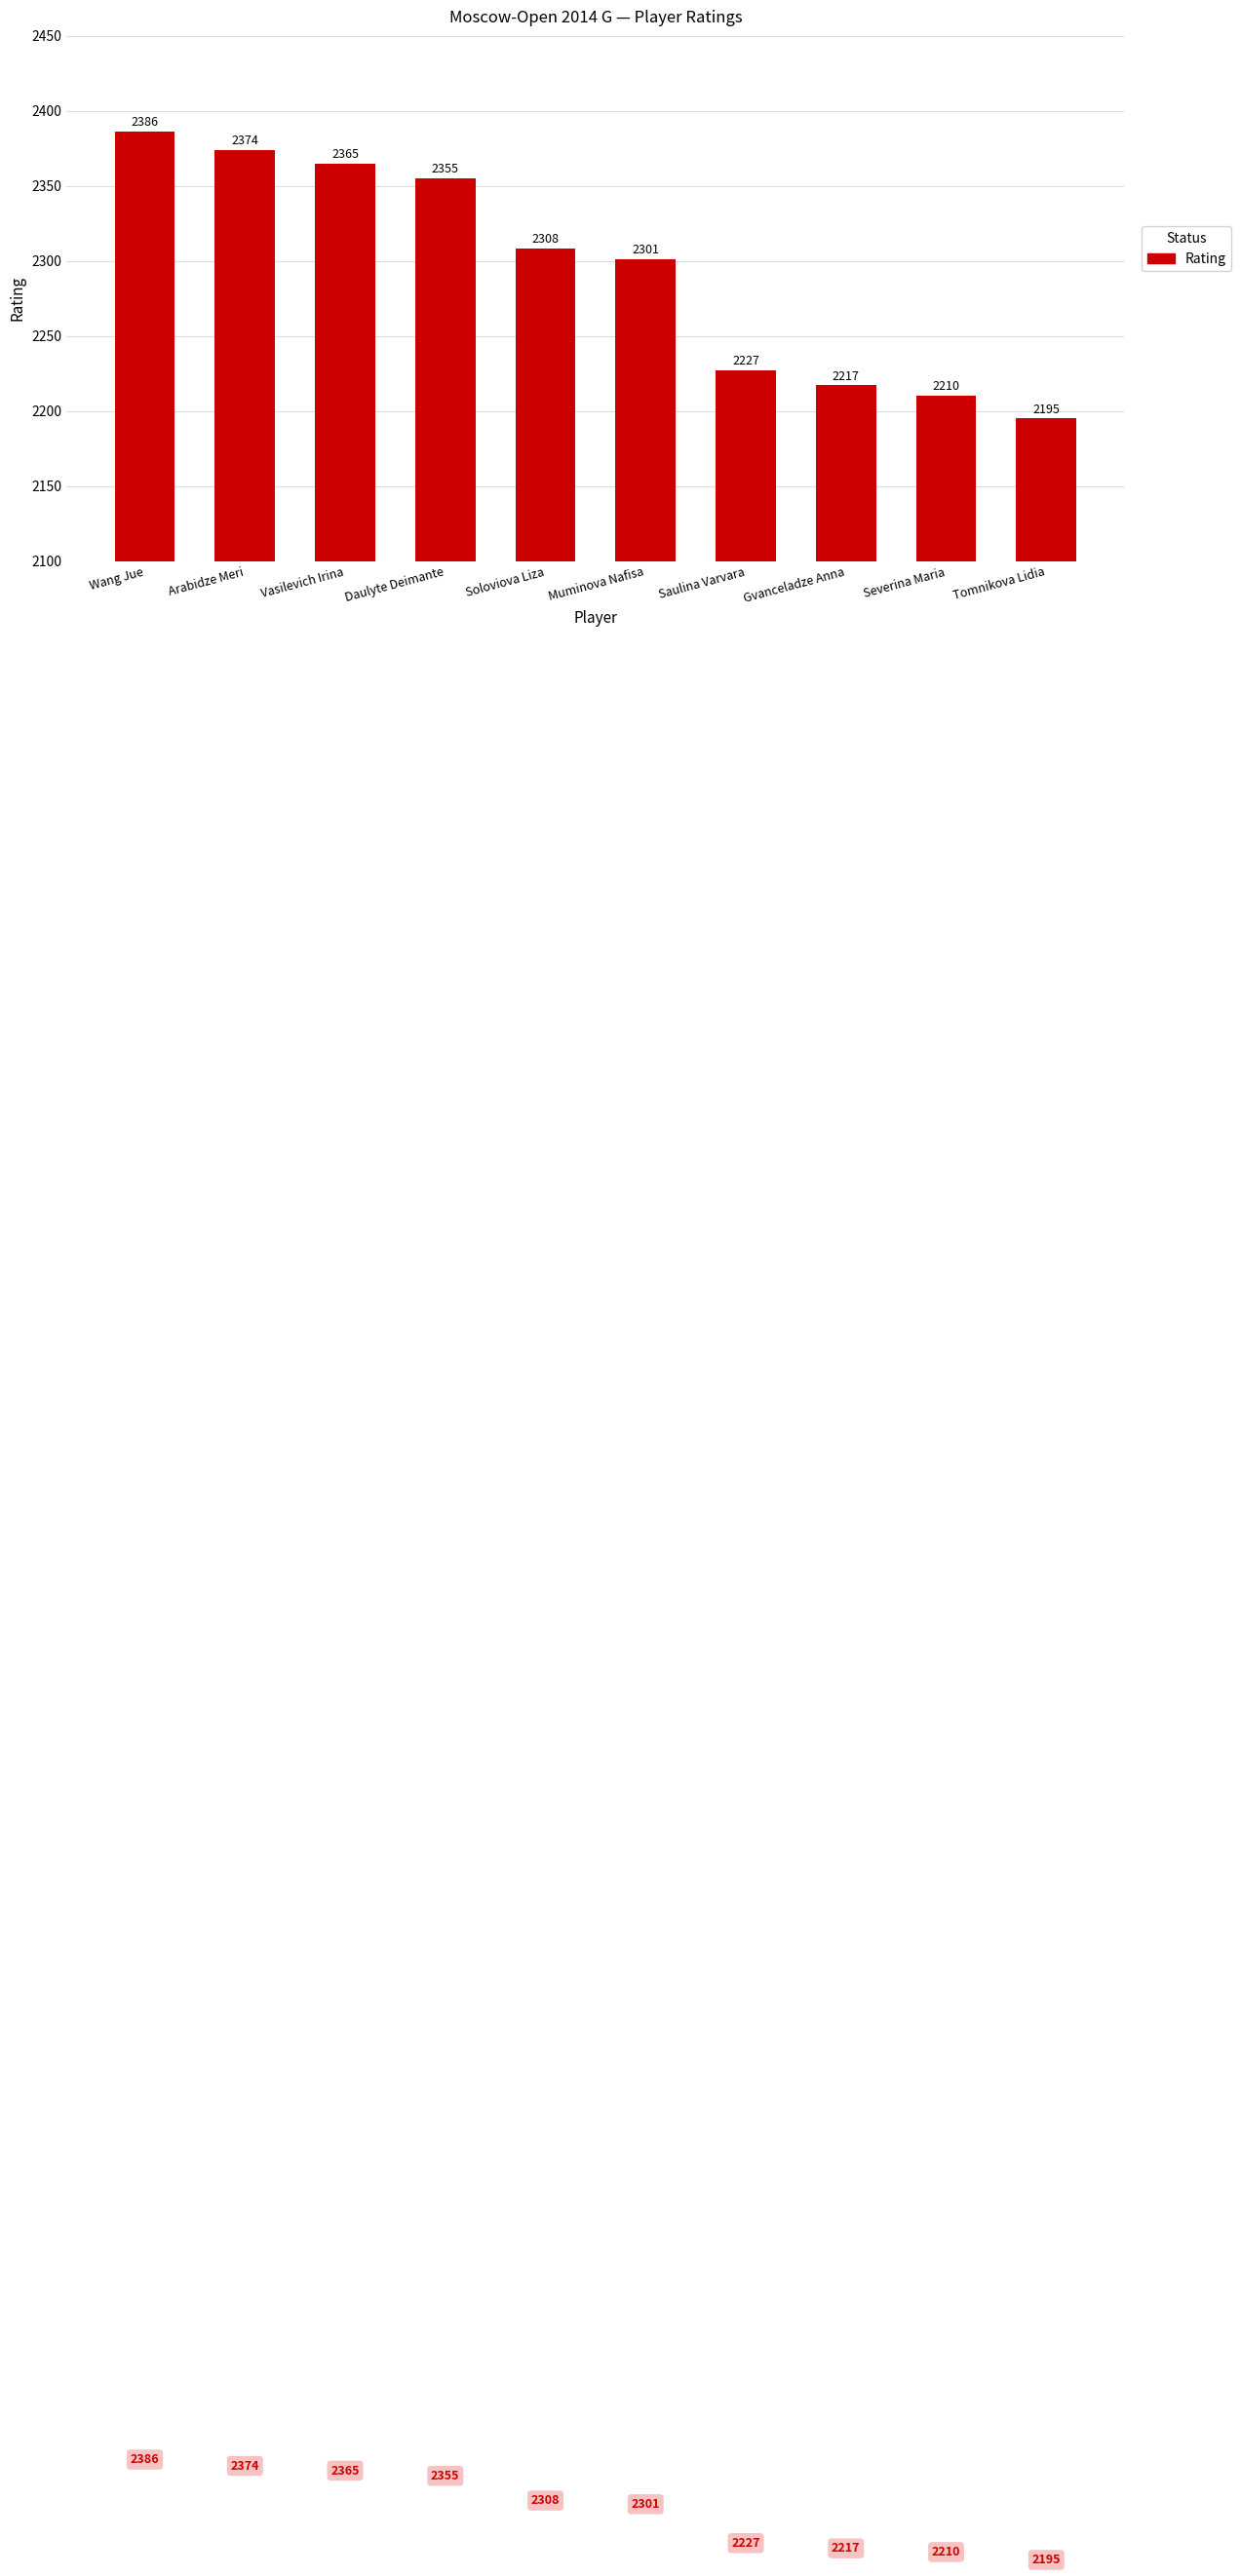

At which category does the chart reach its minimum across all series?

Tomnikova Lidia